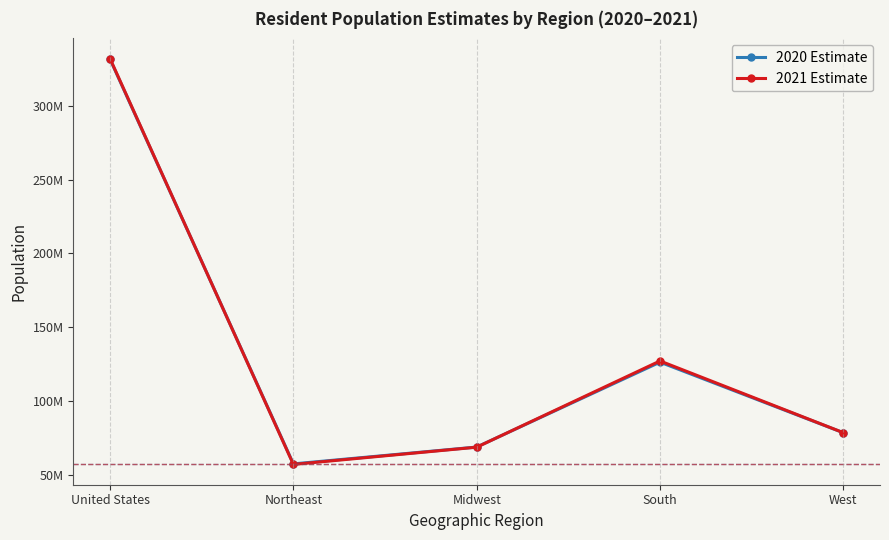

Reading left to right, transcribe all the data shown in this chart.

2020 Estimate: 331501080	57525633	68935174	126409007	78631266
2021 Estimate: 331893745	57159838	68841444	127225329	78667134